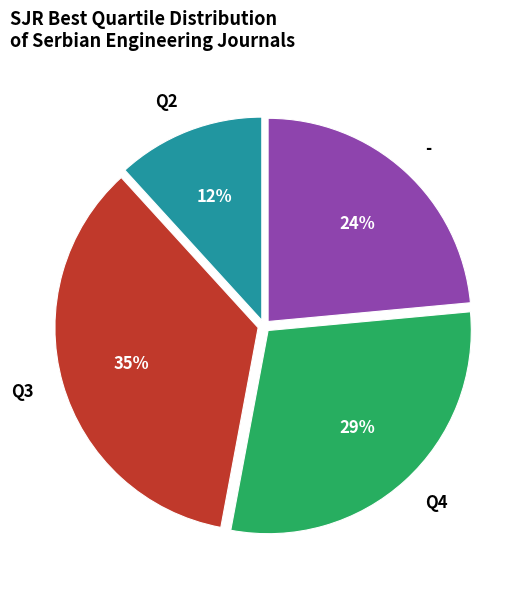

The - slice represents 24% of the pie. True or false?

True